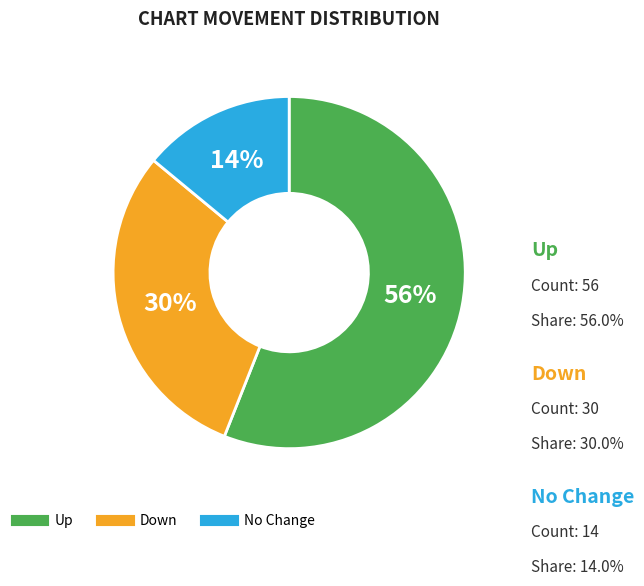

To the nearest percent, what is the average slice percentage?

33%